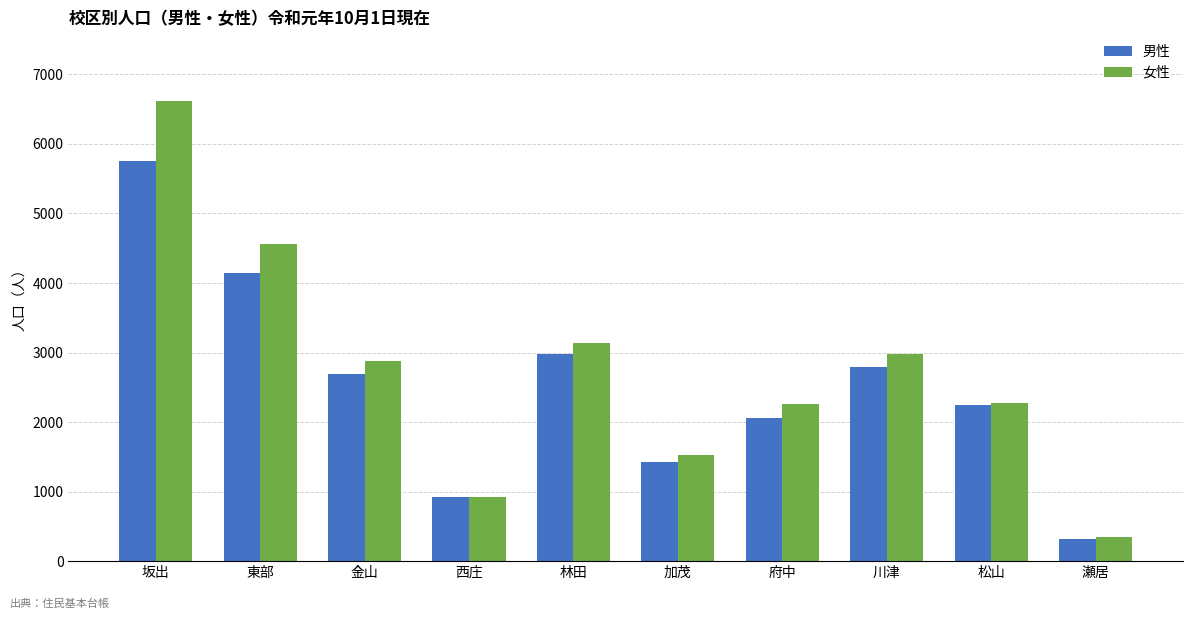

What is the label of the 1st bar from the right?

瀬居